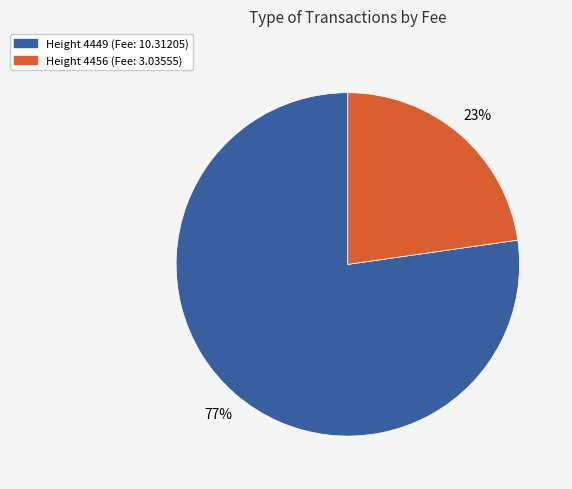

How many segments does this pie chart have?

2